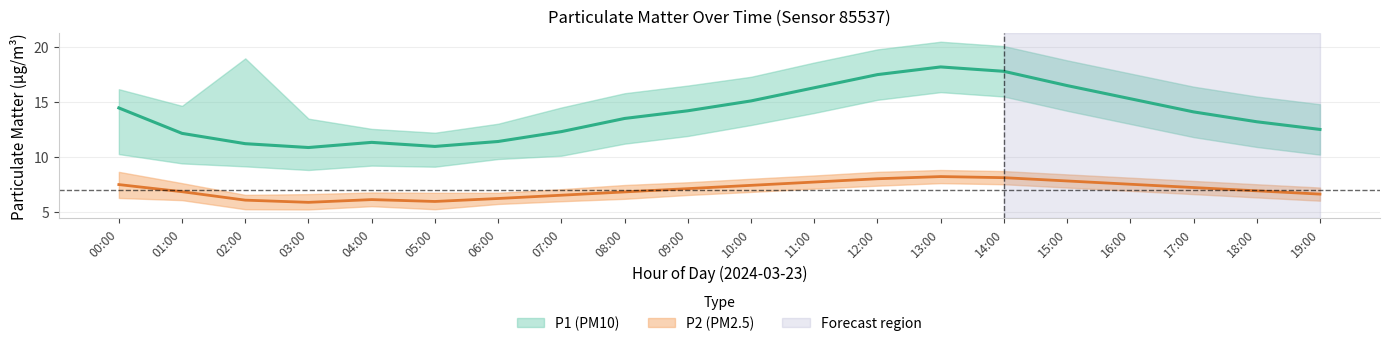

How many interior local peaks does the P1 series have?

2